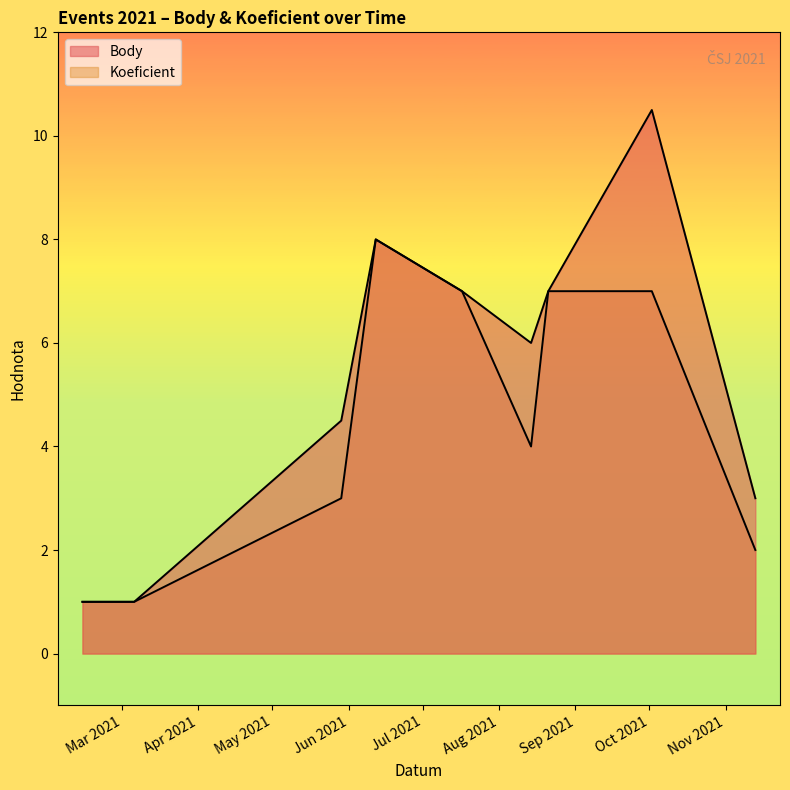

What is the sum of all Koeficient values?

40.0